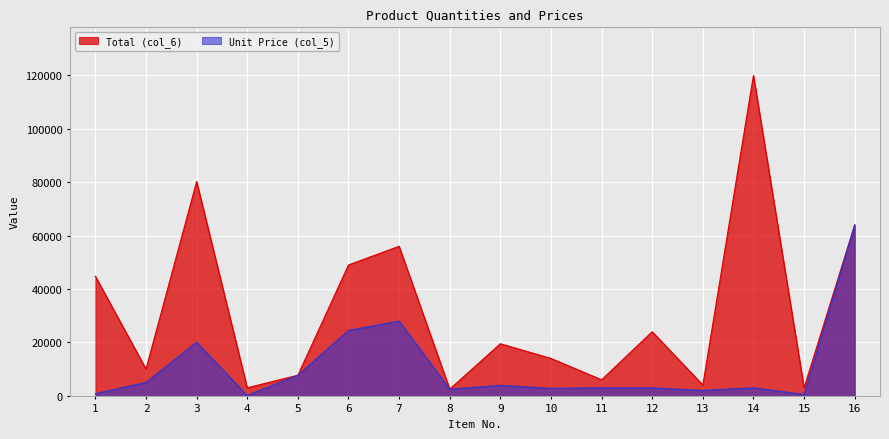

The value of Unit Price (col_5) at 1 is 800. True or false?

True